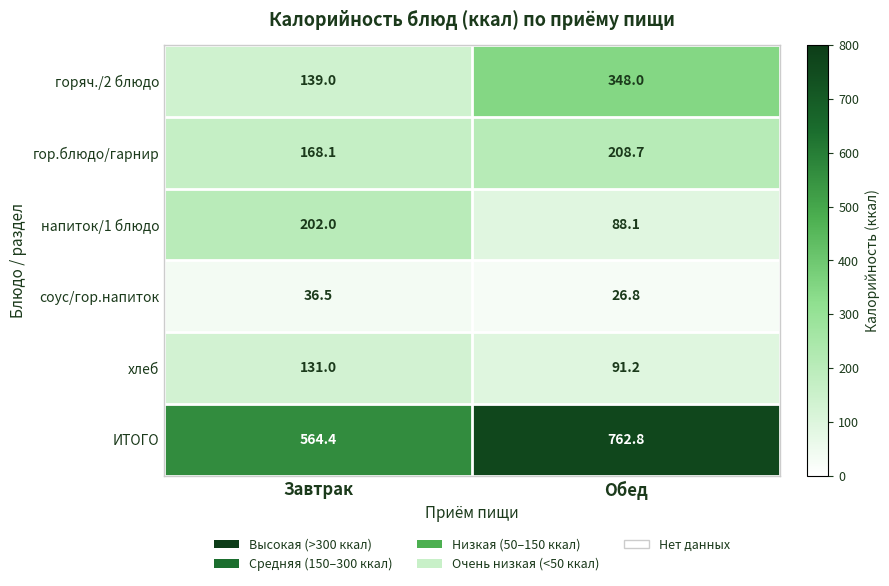

Rank the series by their maximum value, from lowest to highest.

соус/гор.напиток, хлеб, напиток/1 блюдо, гор.блюдо/гарнир, горяч./2 блюдо, ИТОГО